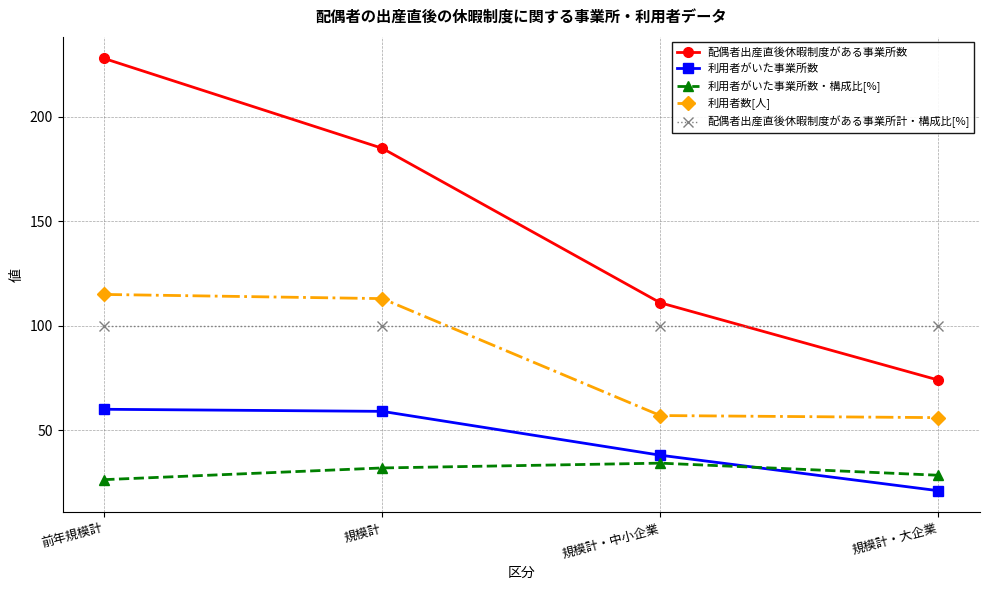

Which series has the widest spread of values?

配偶者出産直後休暇制度がある事業所数